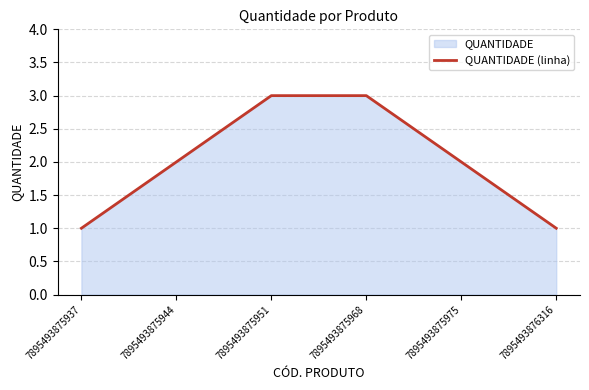

What is the ratio of the value at 7895493875968 to the value at 7895493876316?

3.0